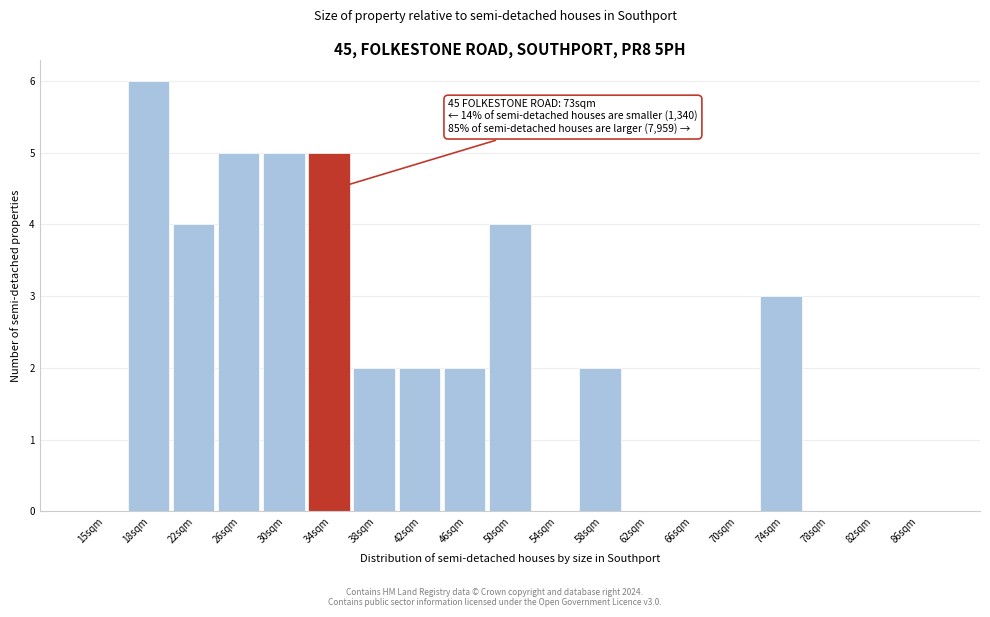

Reading left to right, extract all data points from this chart.

15sqm=0	18sqm=6	22sqm=4	26sqm=5	30sqm=5	34sqm=5	38sqm=2	42sqm=2	46sqm=2	50sqm=4	54sqm=0	58sqm=2	62sqm=0	66sqm=0	70sqm=0	74sqm=3	78sqm=0	82sqm=0	86sqm=0